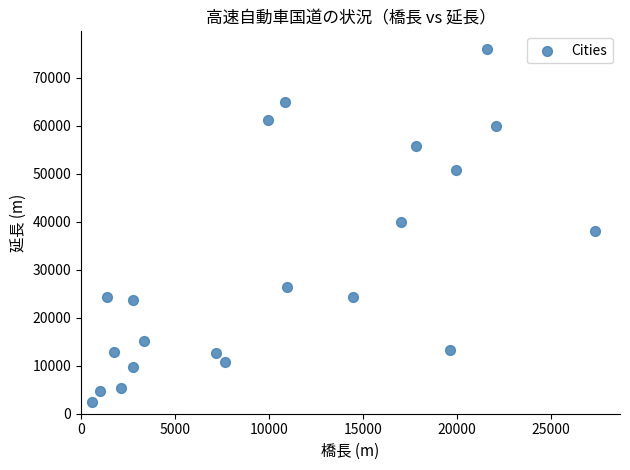

What is the range of X values (max minus min)?

26761